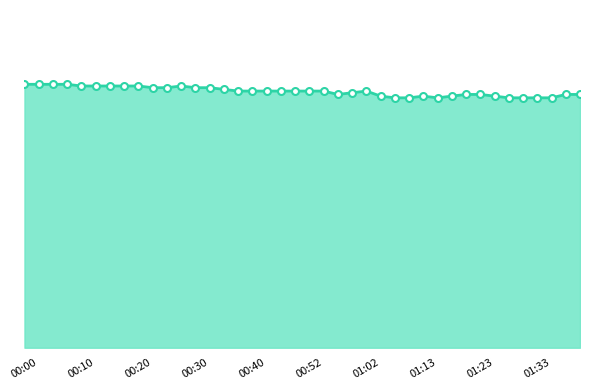

At which label is the value closest to 95?

00:57